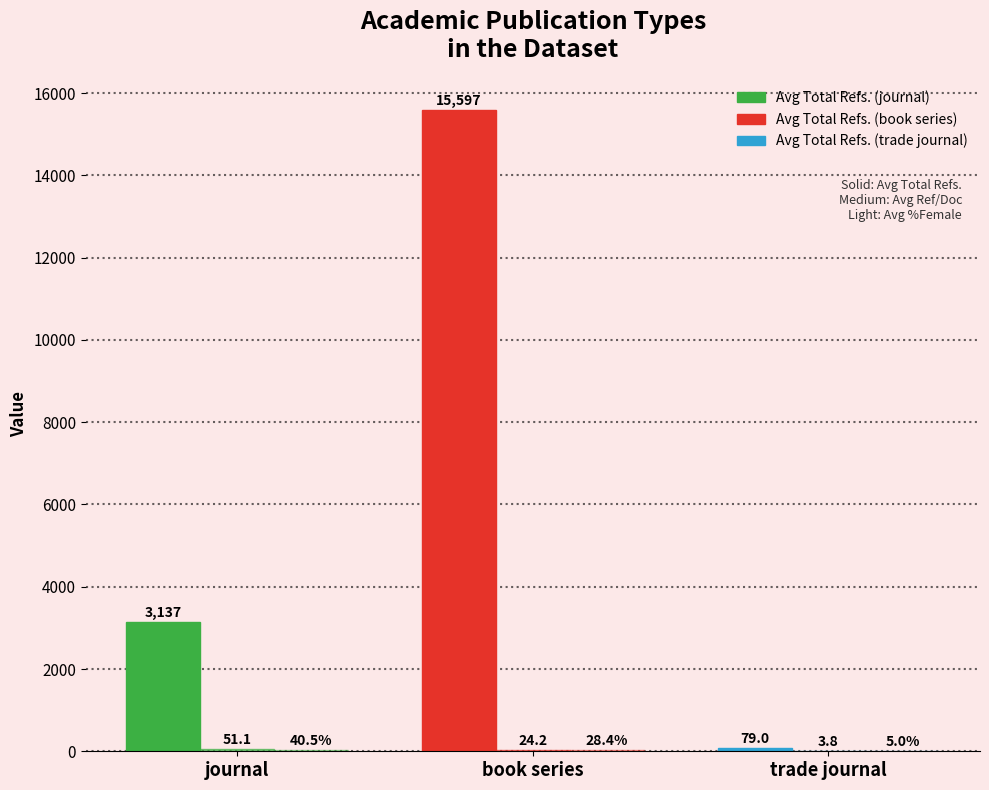

How many series are shown in this chart?

3